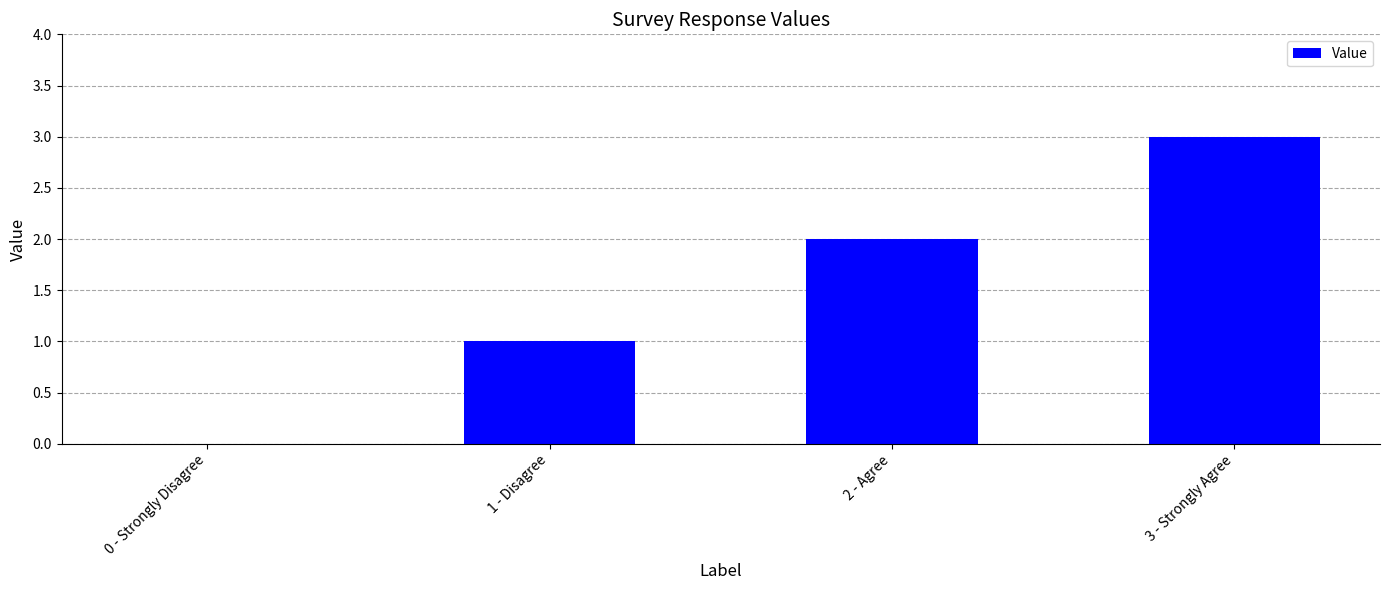

Is it true that the value at 3 - Strongly Agree is 5?

False